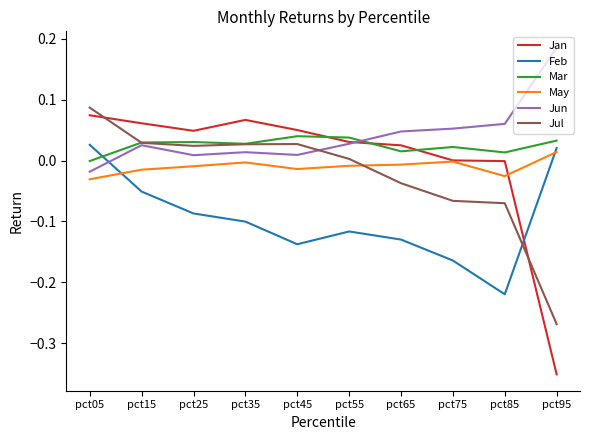

Which series changed the most between pct15 and pct55?

Feb